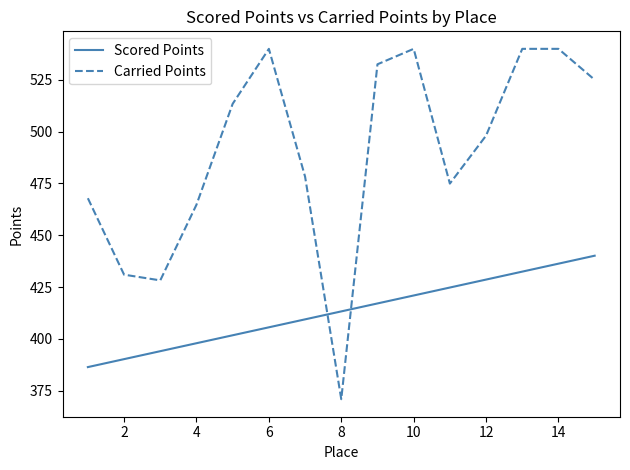

Which series has the largest range (max minus min)?

Carried Points